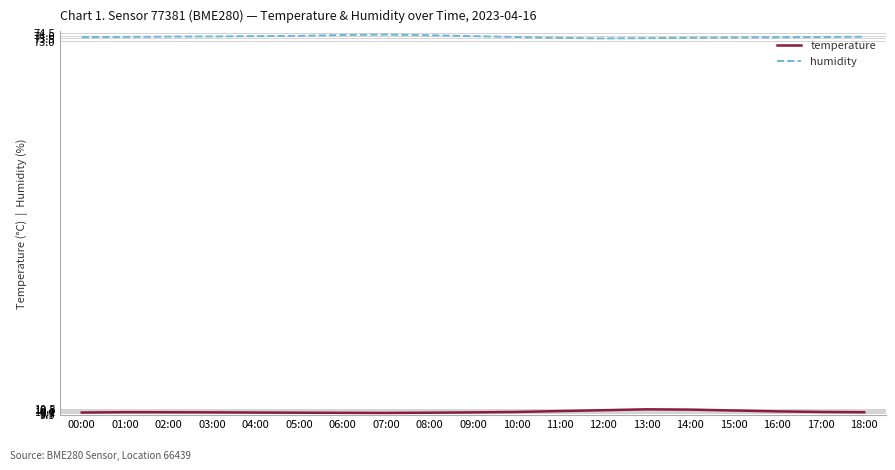

How many lines are shown in the chart?

2